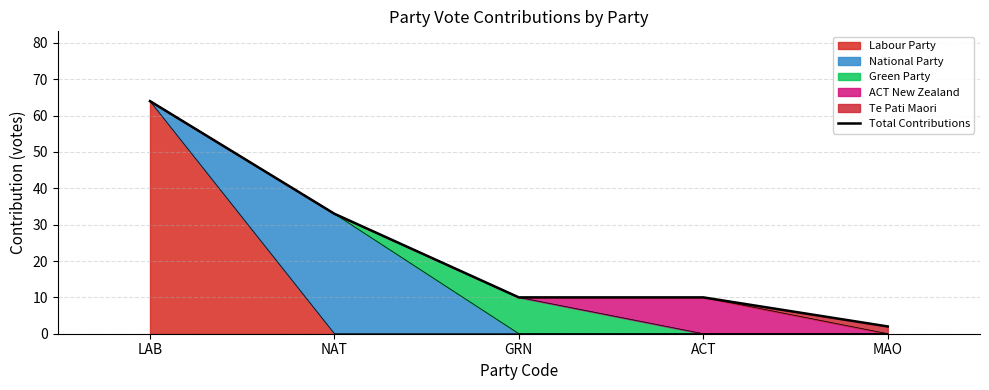

Reading right to left, list all the values displayed in this chart.

MAO=2	ACT=10	GRN=10	NAT=33	LAB=64